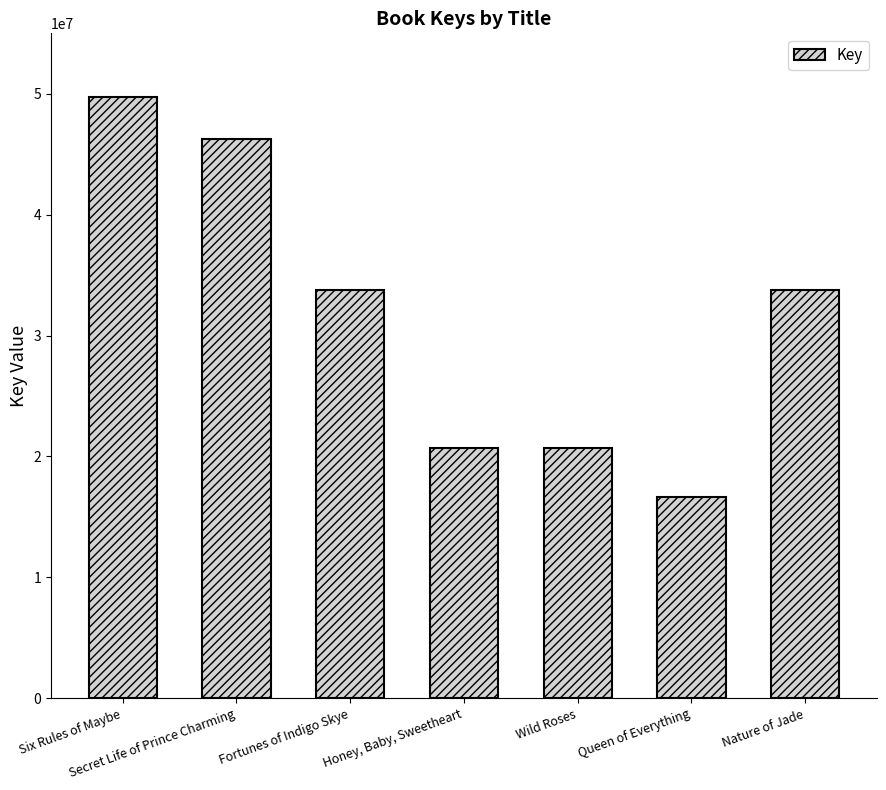

What is the label of the 2nd bar from the right?

Queen of Everything